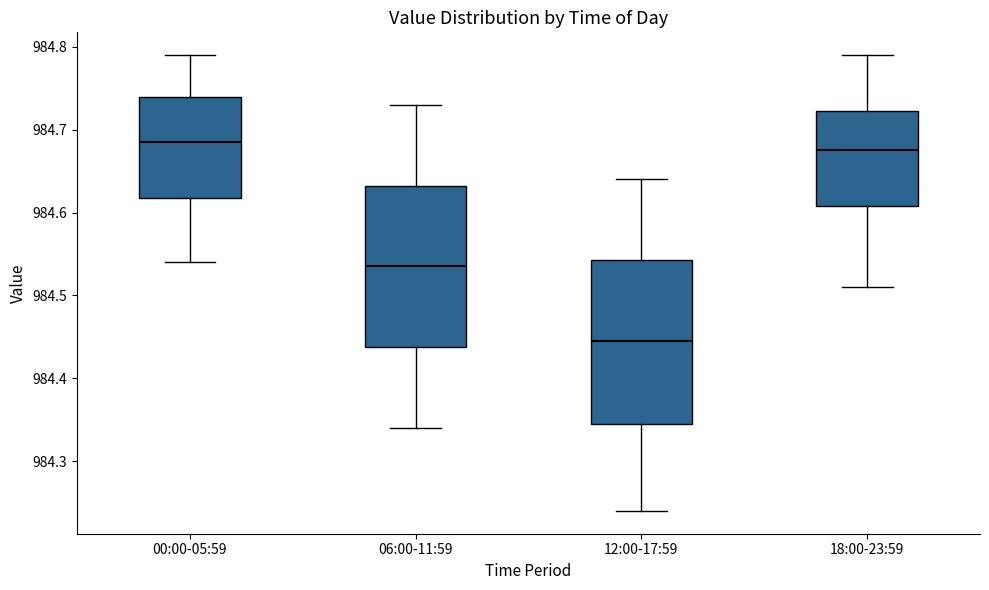

Which box's median line is the lowest?

12:00-17:59